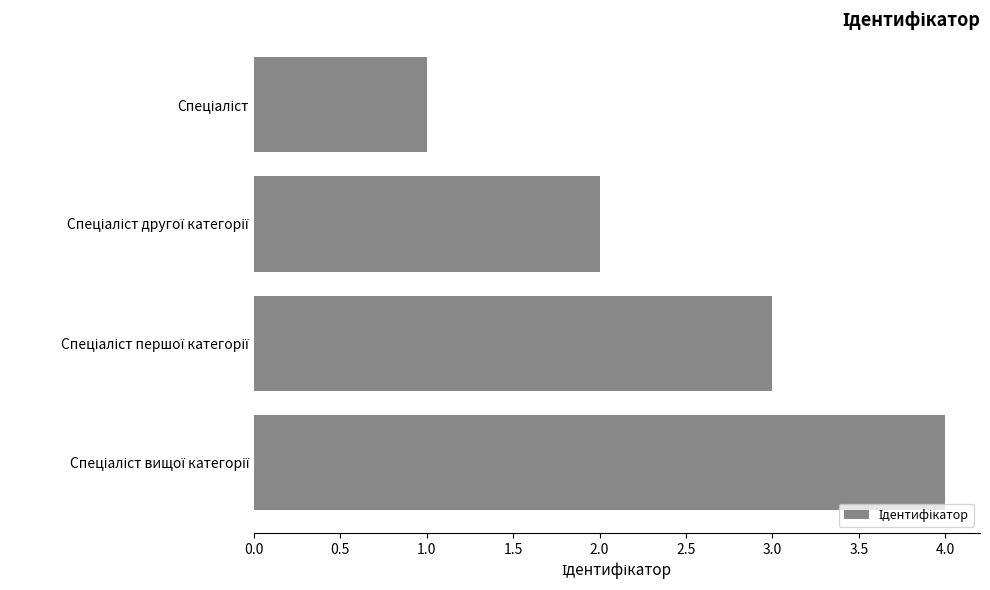

What is the sum of all values?

10